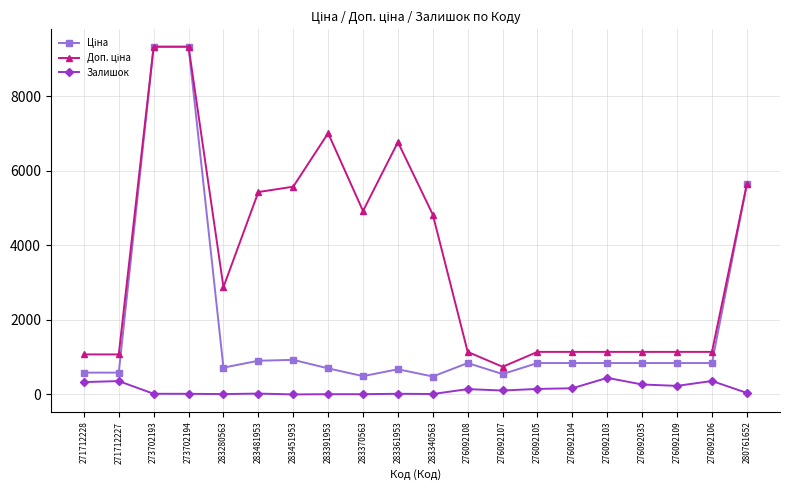

At how many categories does at least one series exceed 3993?

9